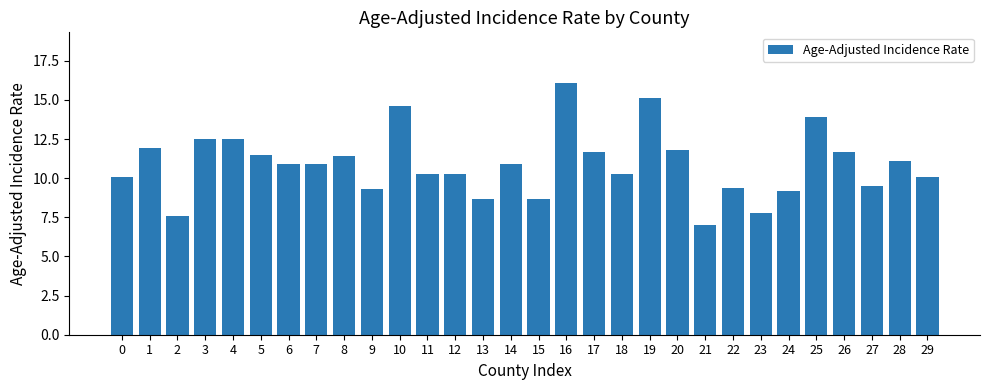

How many values are below 10?

9